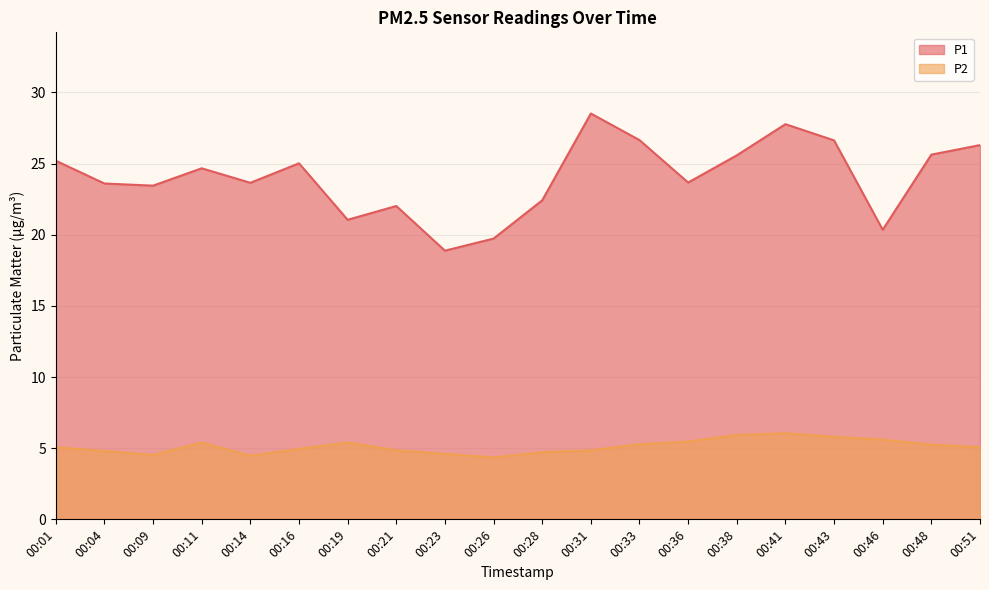

What is the total value across all series at 00:23?

23.5